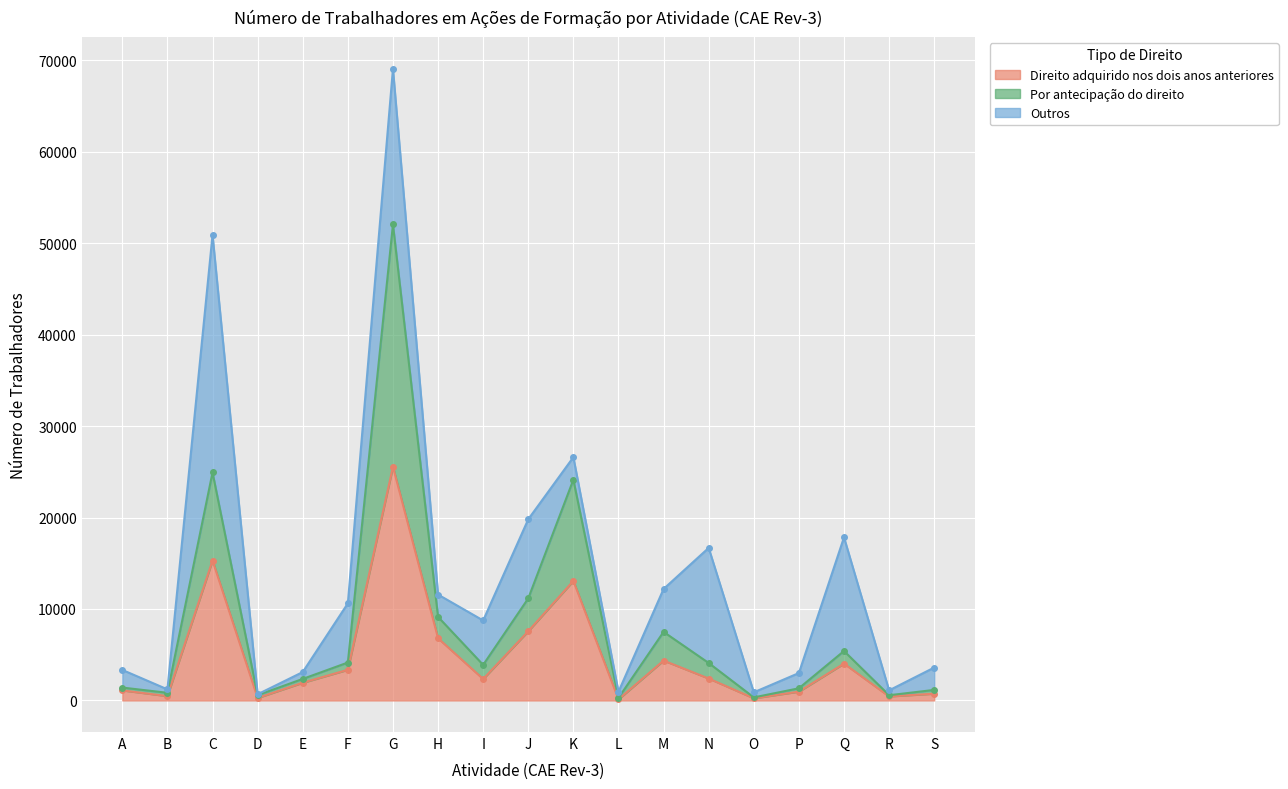

What is the sum of the Direito adquirido nos dois anos anteriores values at F and Q?

7379